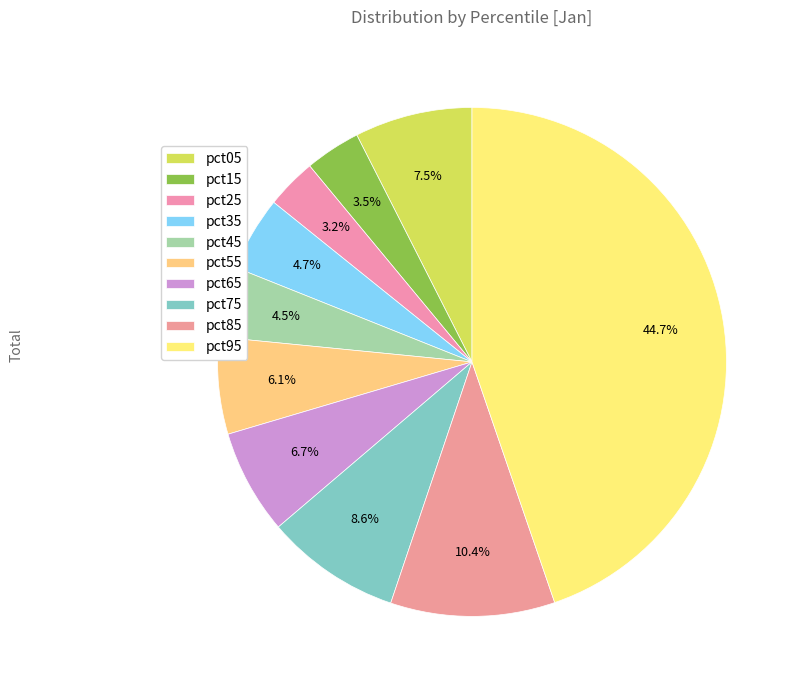

Is it true that pct15 is 4% of the pie?

True